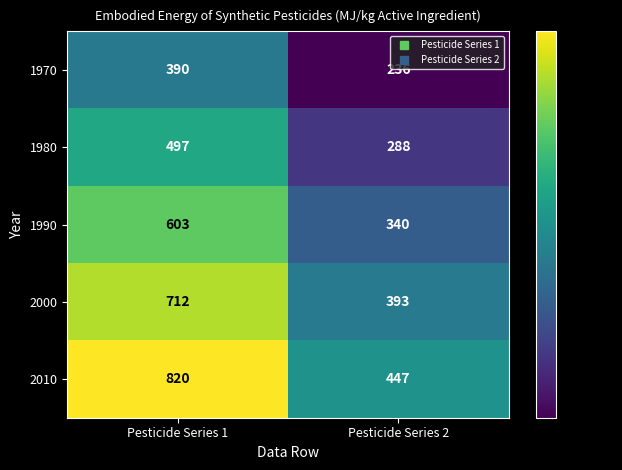

What is the spread (max minus min) of values at Pesticide Series 2?

211